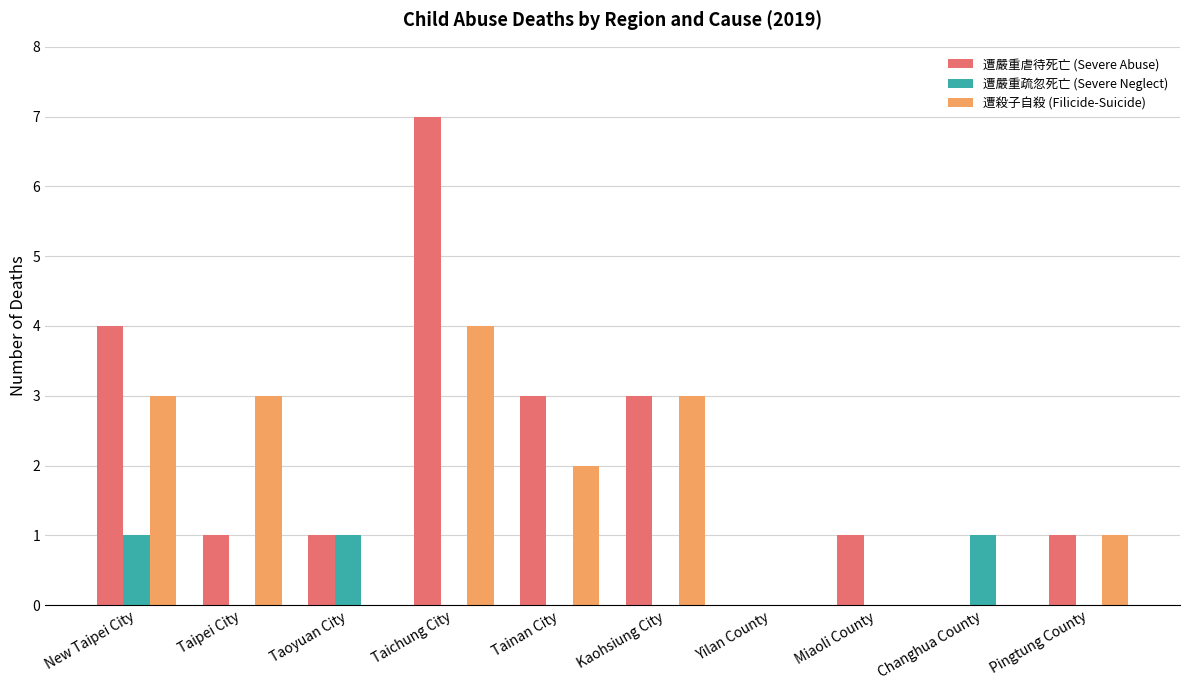

At which category is the sum across all series the highest?

Taichung City